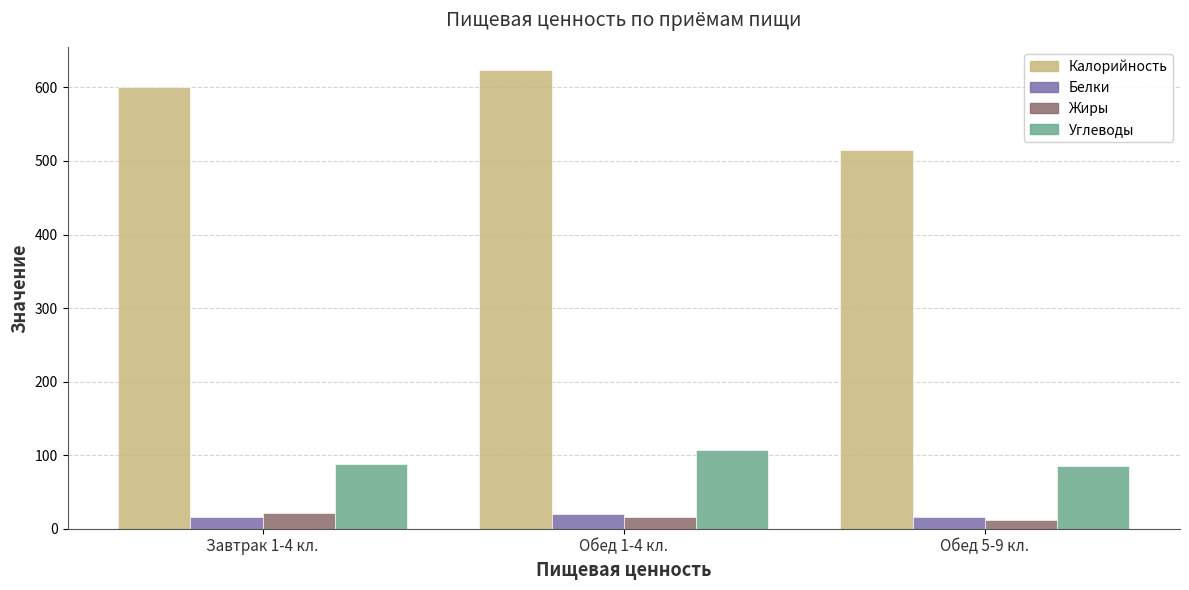

What is the label of the 3rd bar from the right?

Завтрак 1-4 кл.